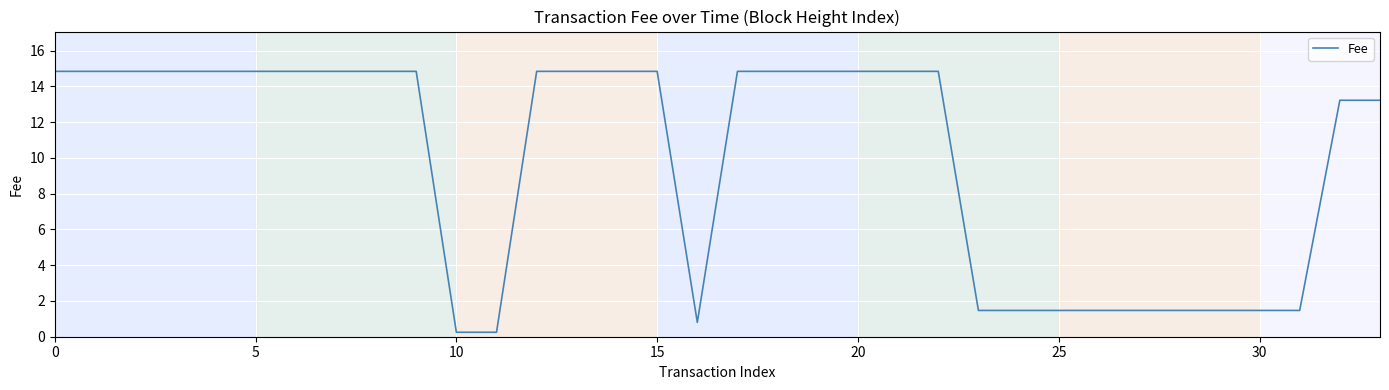

What is the greatest value displayed?

14.8